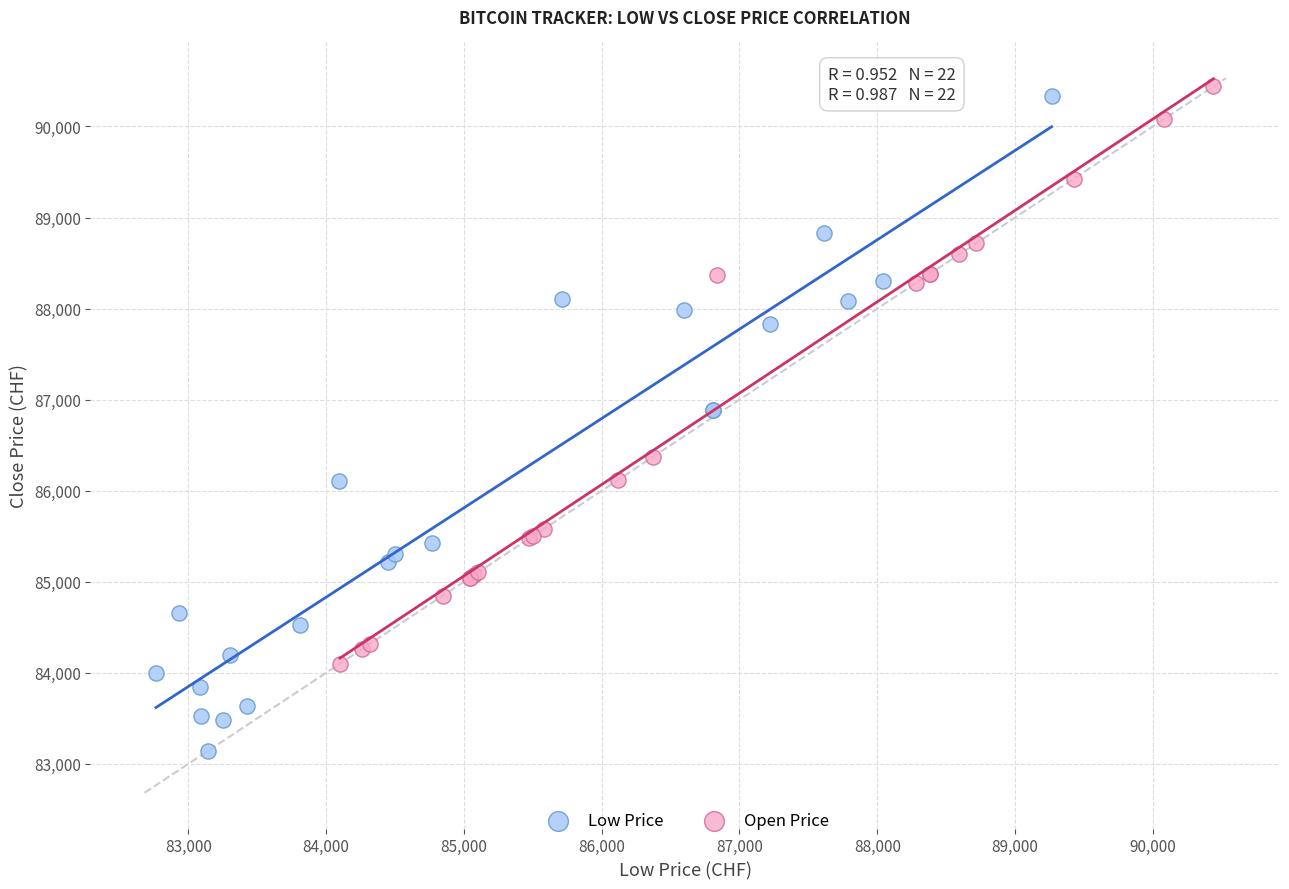

Which series has the largest Y range (max minus min)?

Low Price